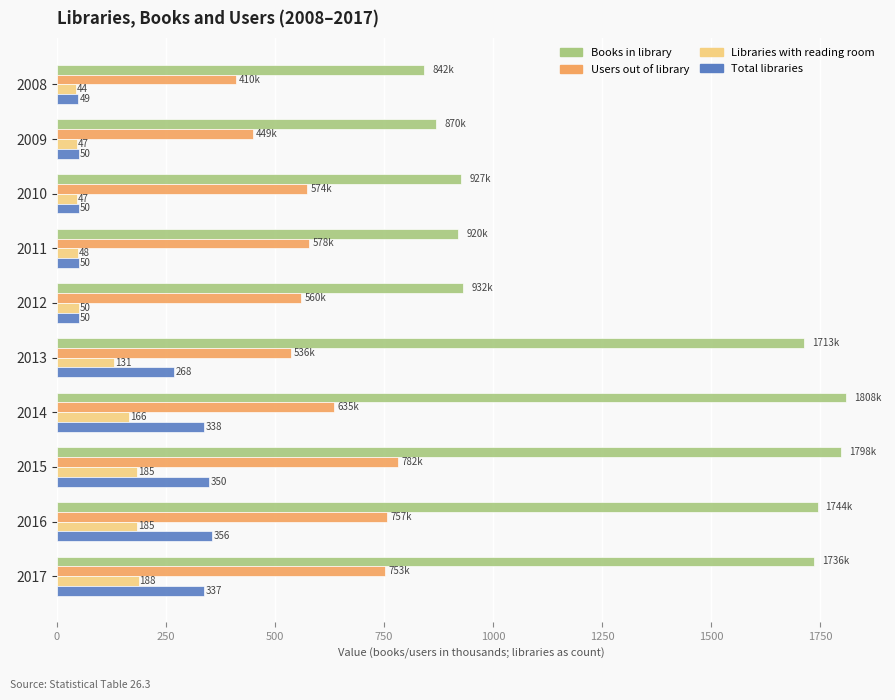

Which series has the largest total across all categories?

Books in library